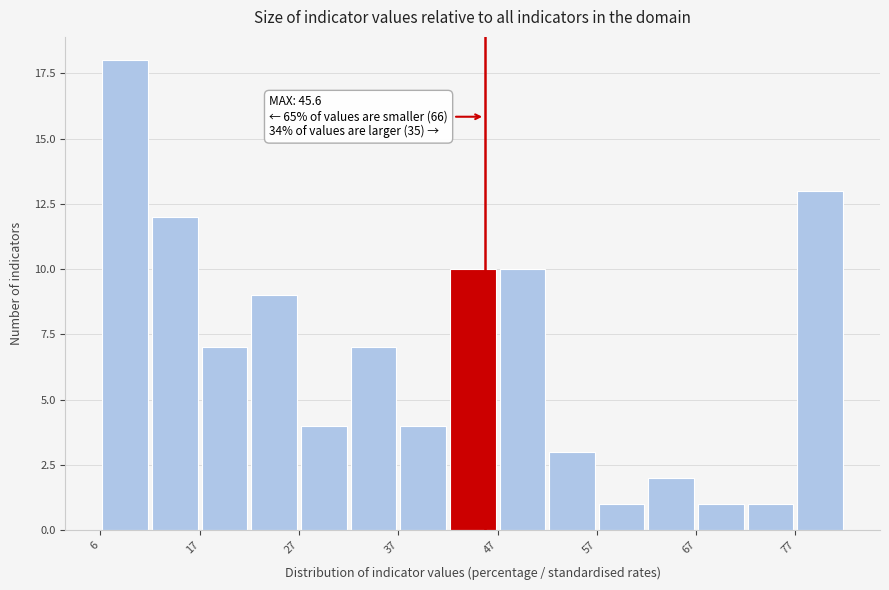

Around what value on the x-axis is the tallest bar? Give the approximate position of its centre, as read against the axis.

8